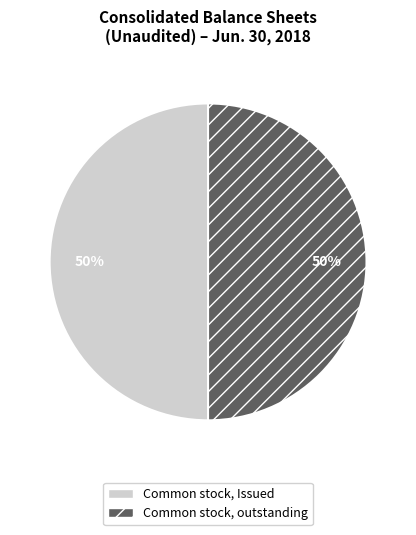

To the nearest percent, what is the average slice percentage?

50%